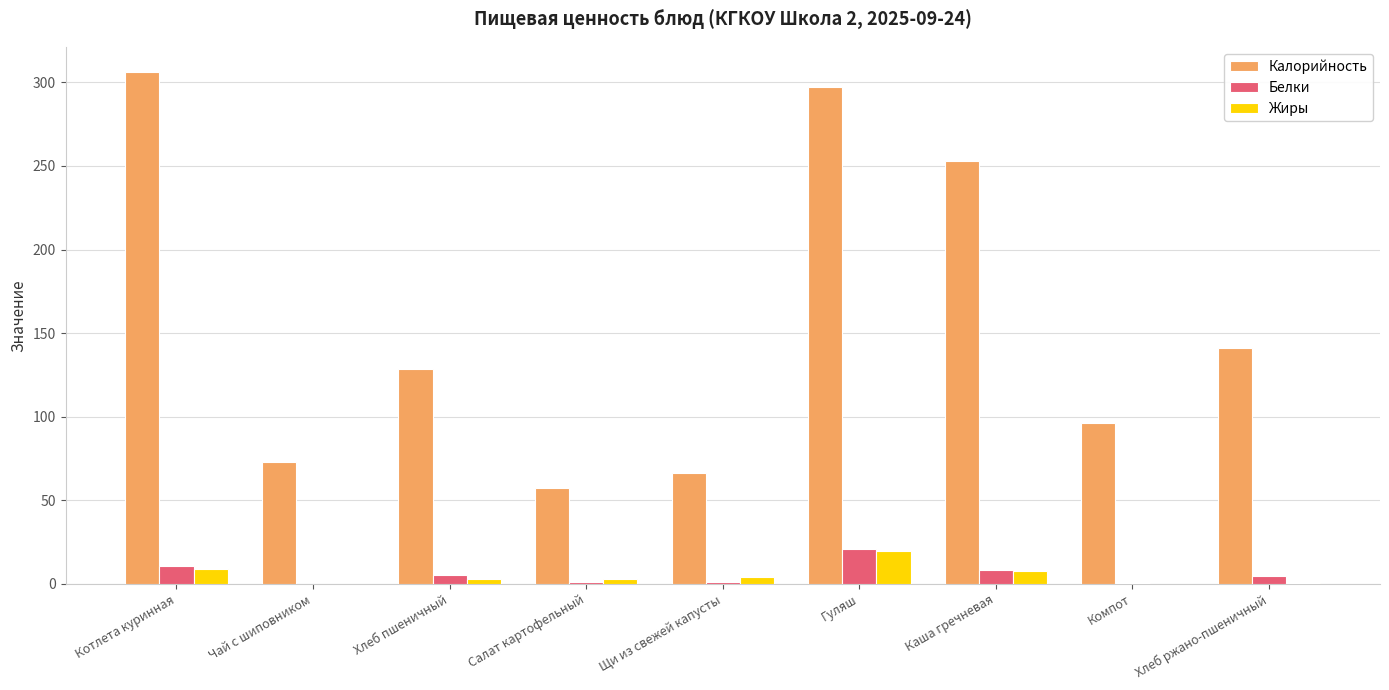

What is the difference between the Калорийность values at Салат картофельный and Хлеб ржано-пшеничный?

83.4